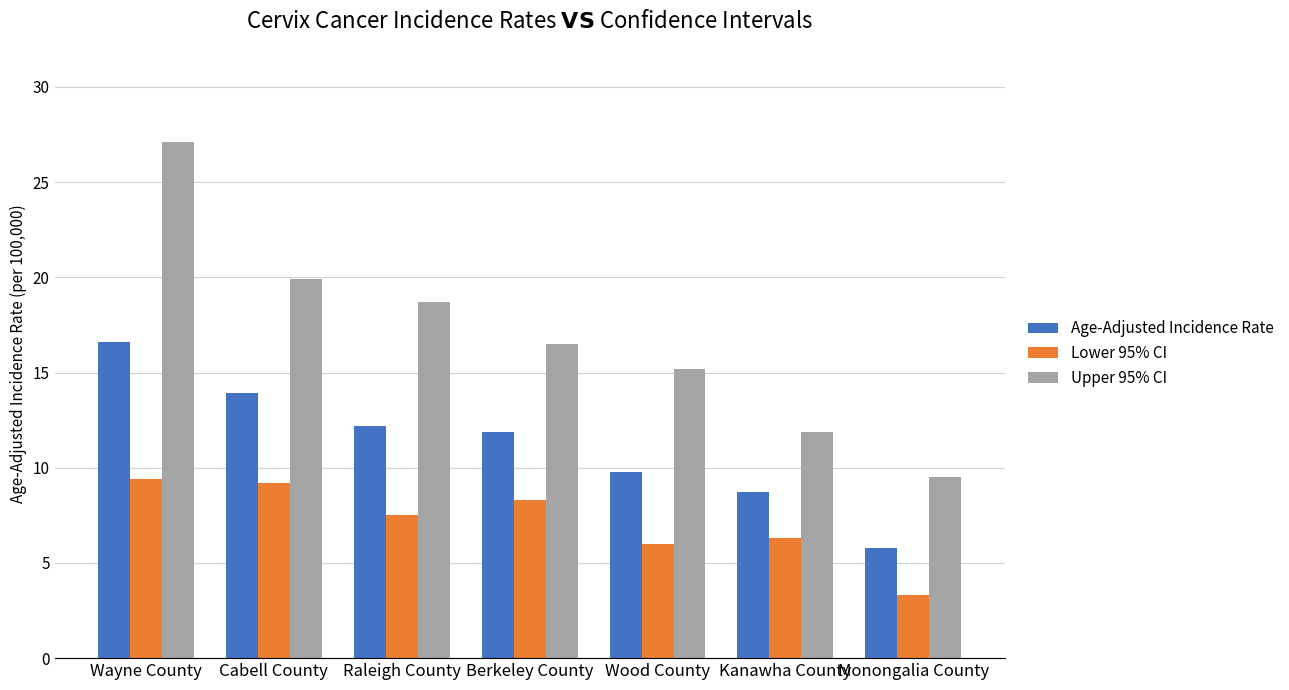

Between Wayne County and Raleigh County, which series saw the biggest shift?

Upper 95% CI